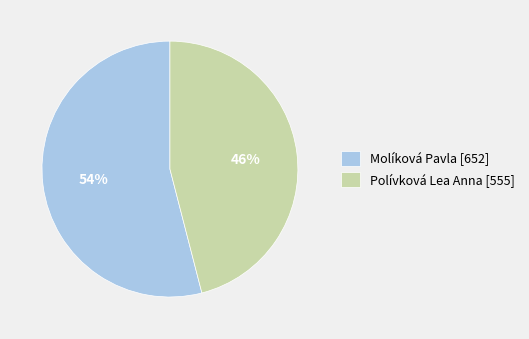

What percentage is the Polívková Lea Anna slice, to the nearest percent?

46%